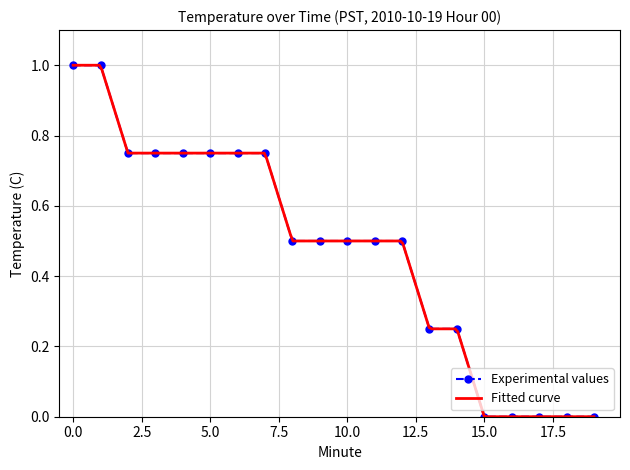

What is the approximate value at 6?

0.7